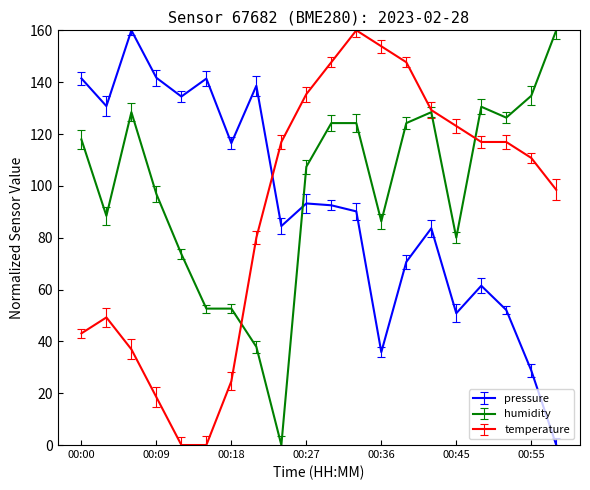

At how many categories does at least one series exceed 107?

20